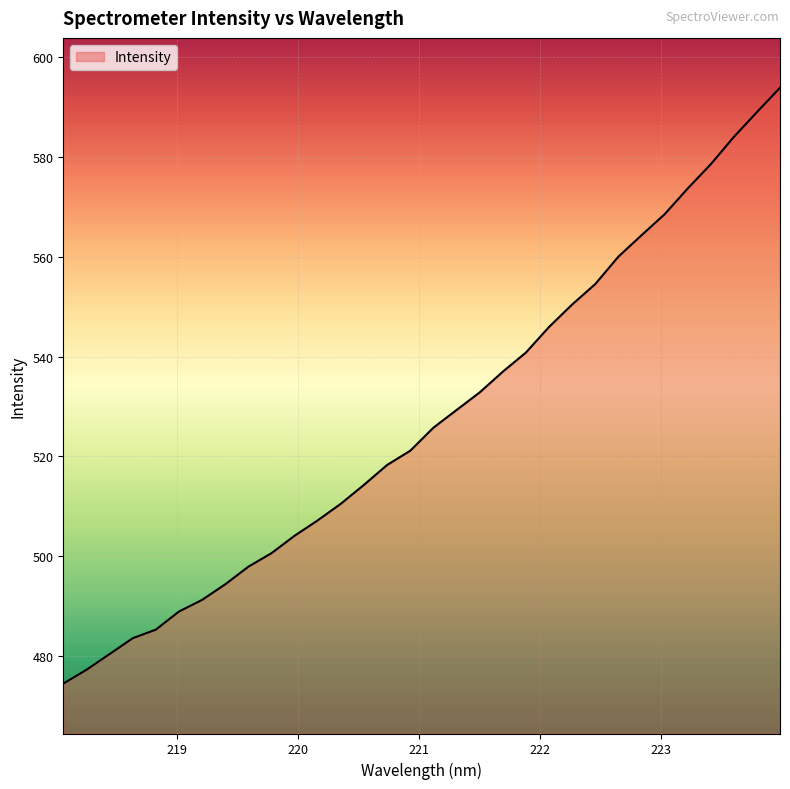

How many lines are shown in the chart?

1